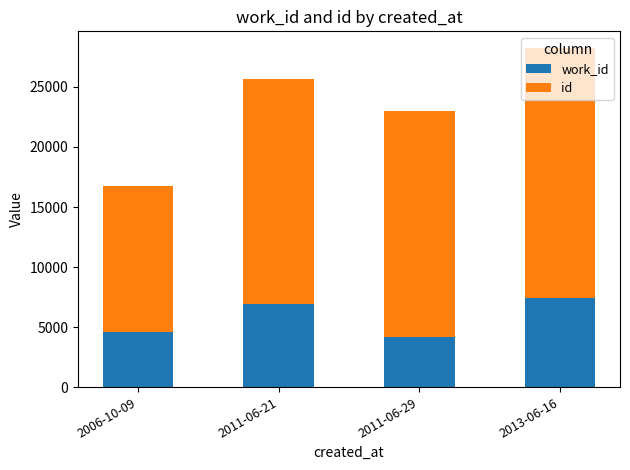

What is the total value across all series at 2011-06-21?

25702